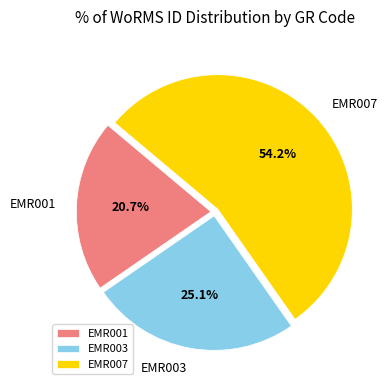

What is the smallest slice in the pie chart?

EMR001